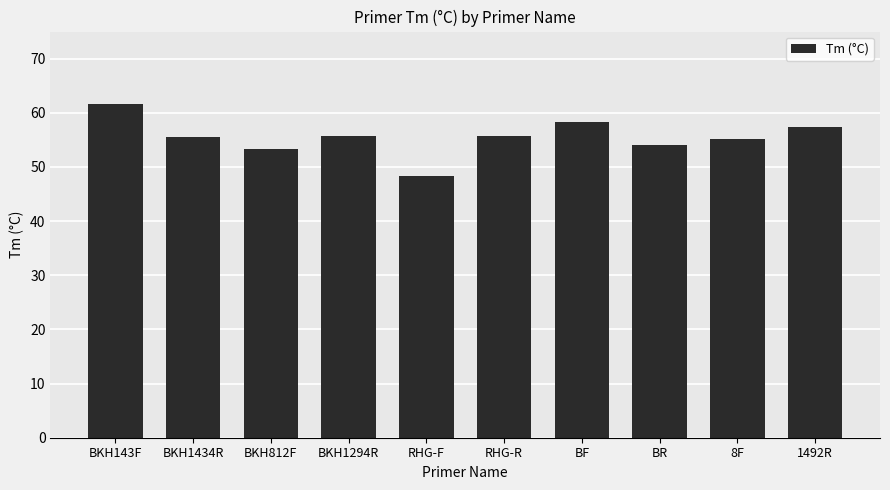

What position from the left is BKH1294R?

4